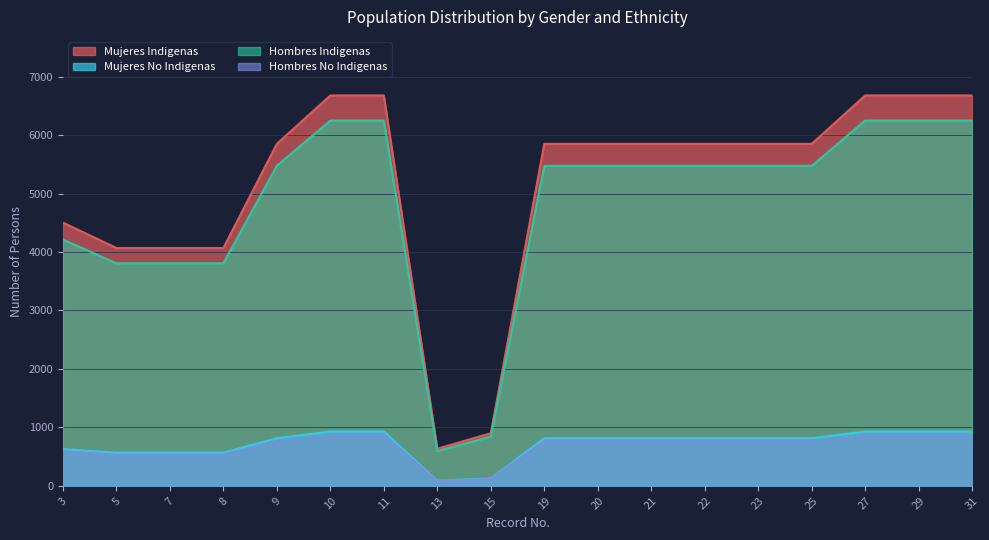

What is the total value across all series at 3?

9933